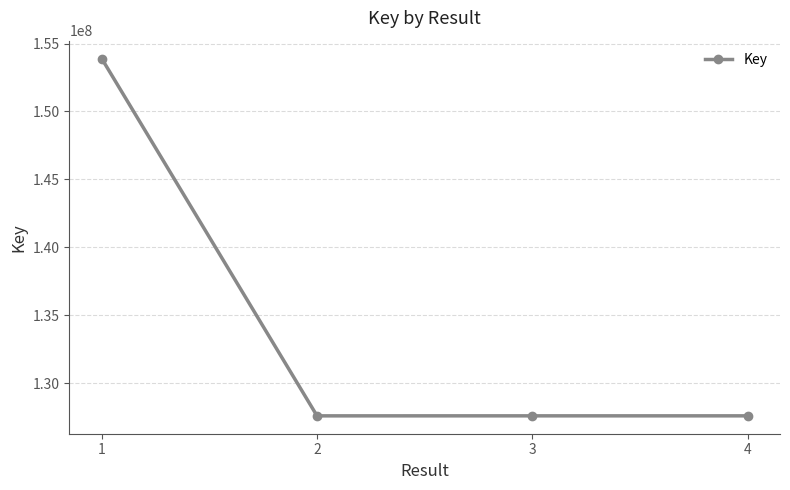

The value at 1 is 236839929. True or false?

False